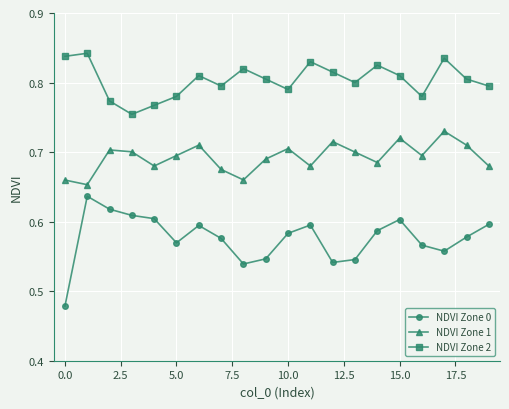

Which series has the largest range (max minus min)?

NDVI Zone 0